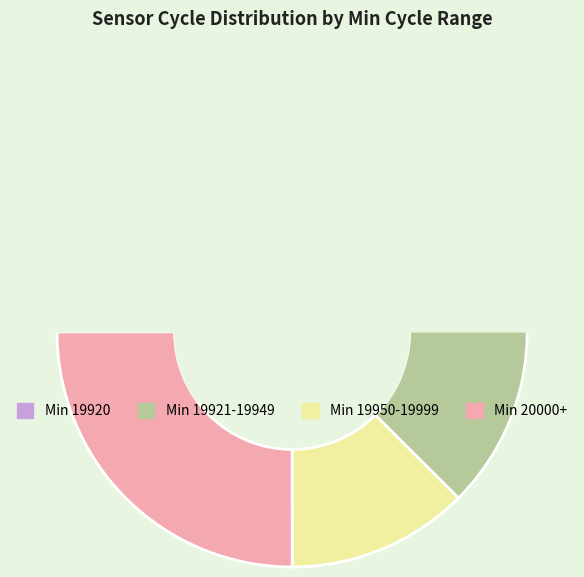

Is there any slice that represents more than half of the pie?

No